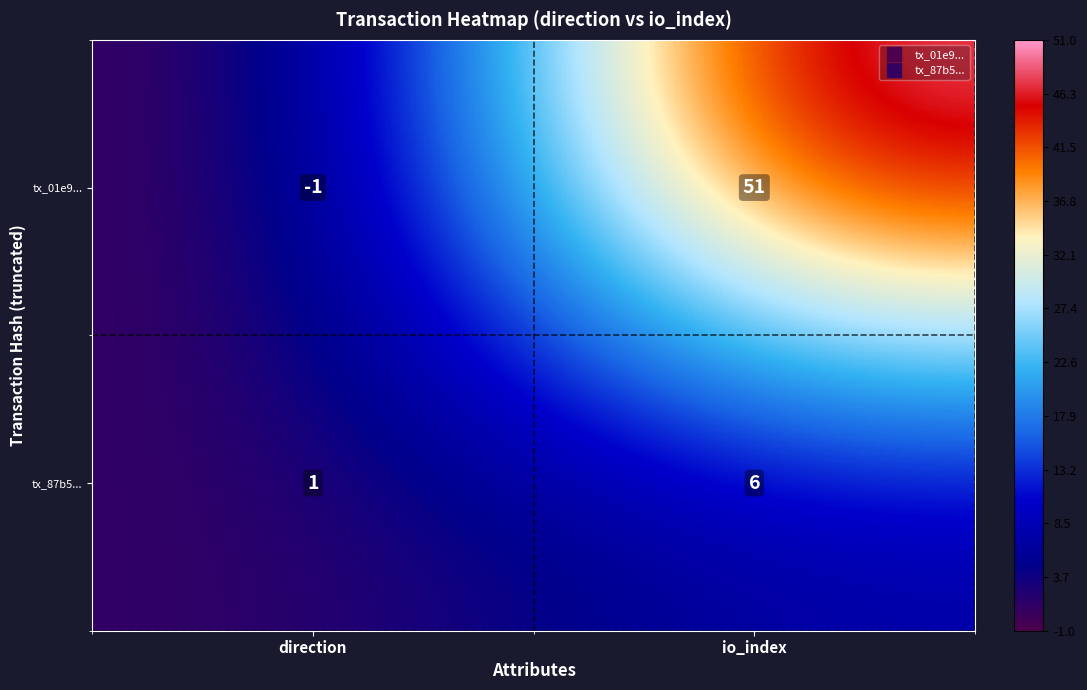

Which series changed the most between direction and io_index?

tx_01e9...